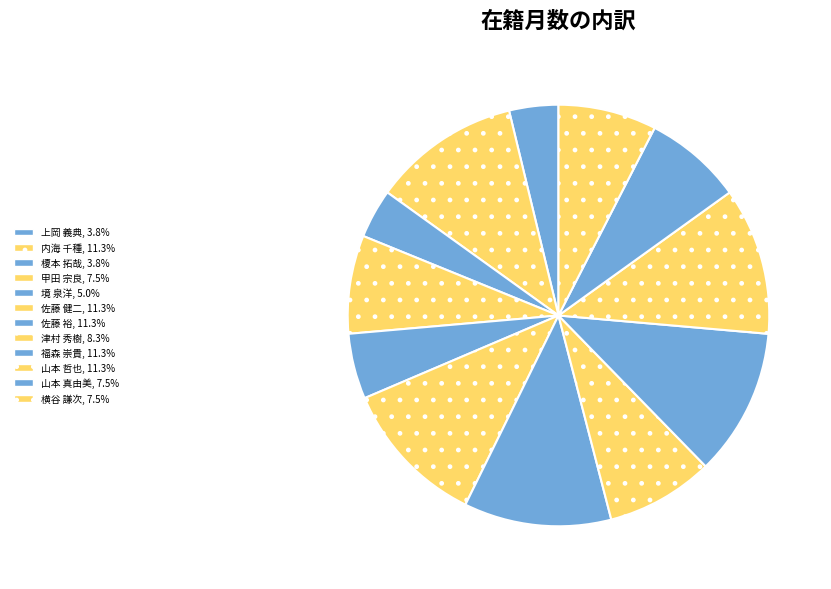

Which category has the biggest portion of the pie?

内海 千種